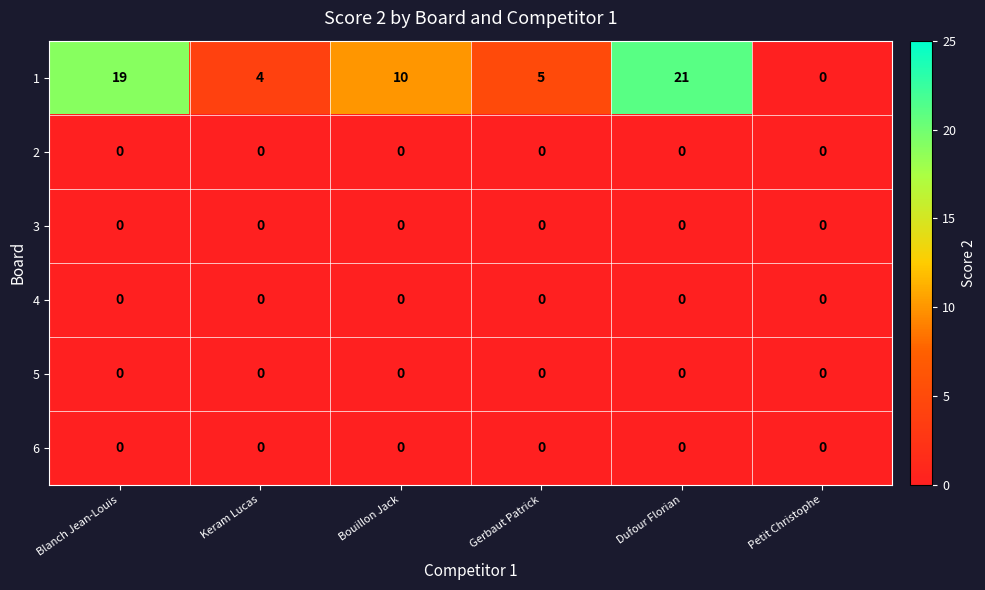

What is the difference between the highest and lowest values at Blanch Jean-Louis?

19